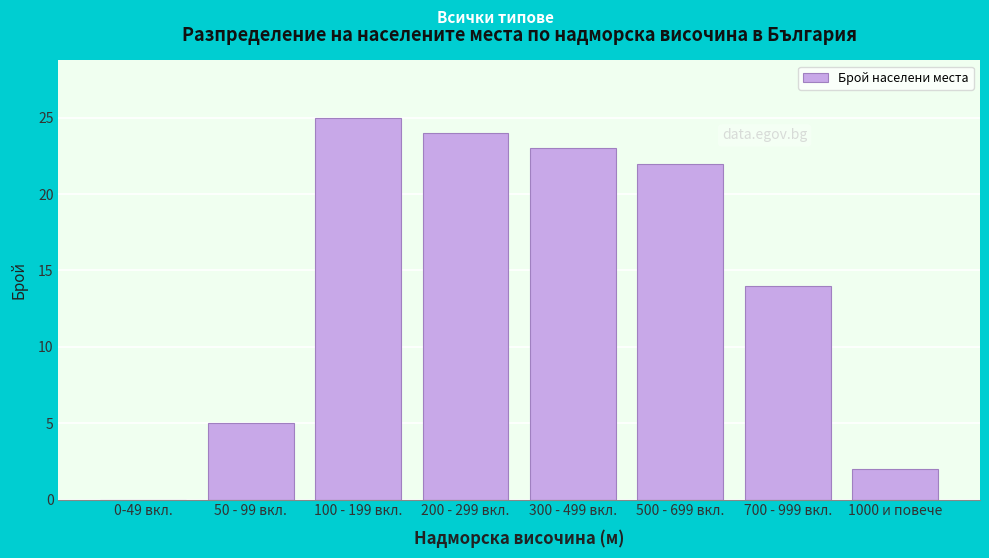

Reading left to right, list all the values displayed in this chart.

0-49 вкл.=0	50 - 99 вкл.=5	100 - 199 вкл.=25	200 - 299 вкл.=24	300 - 499 вкл.=23	500 - 699 вкл.=22	700 - 999 вкл.=14	1000 и повече=2